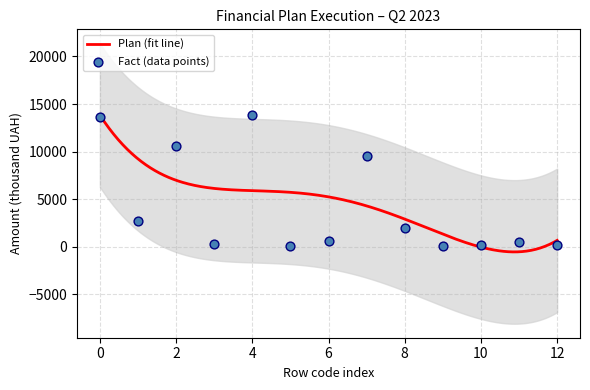

What is the maximum value for Plan (fit line)?

13836.8